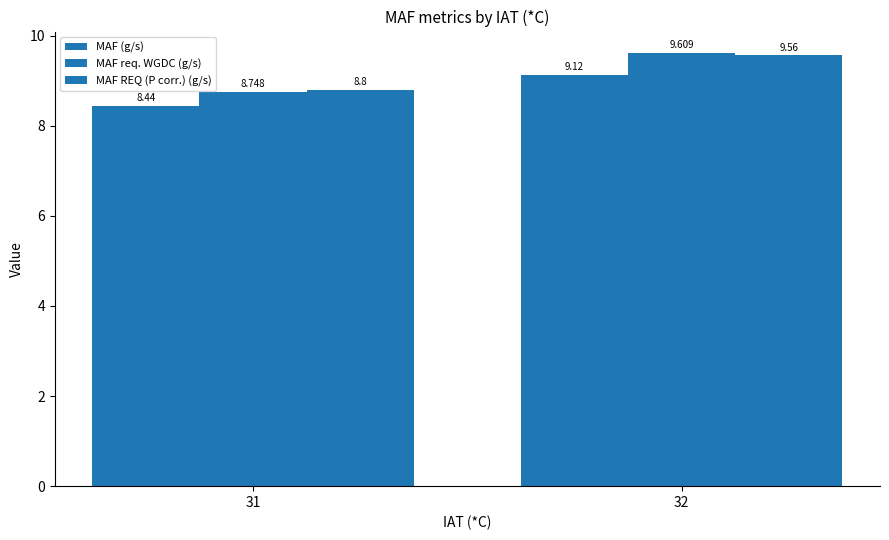

At which category is the sum across all series the highest?

32